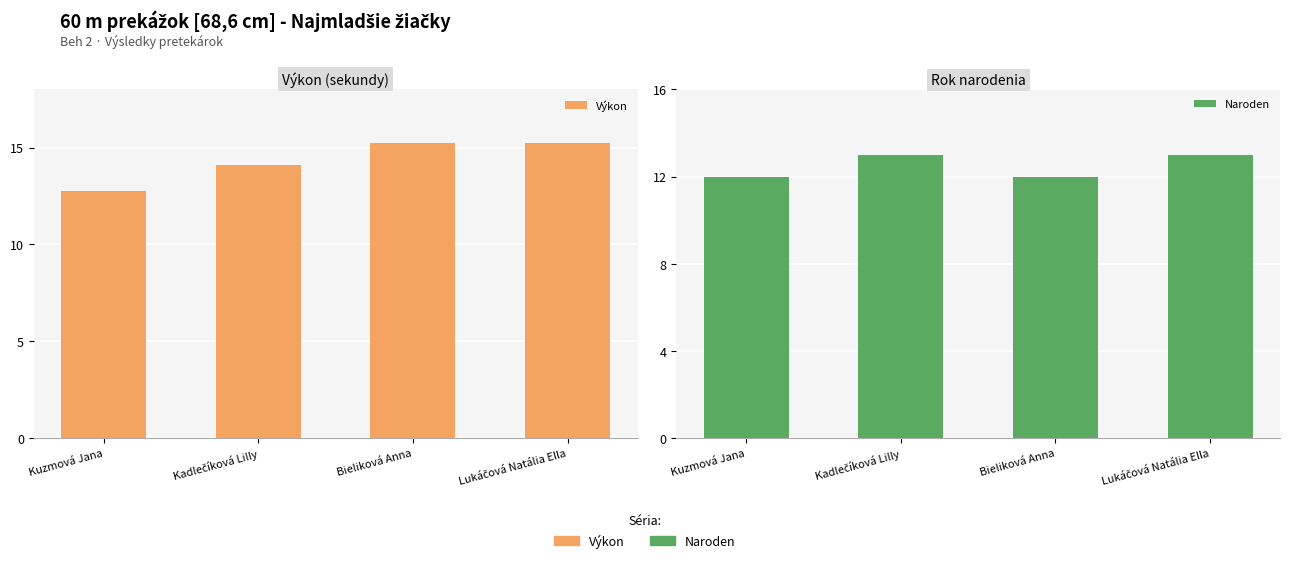

What is the difference between the highest and lowest values at Lukáčová Natália Ella?

2.3